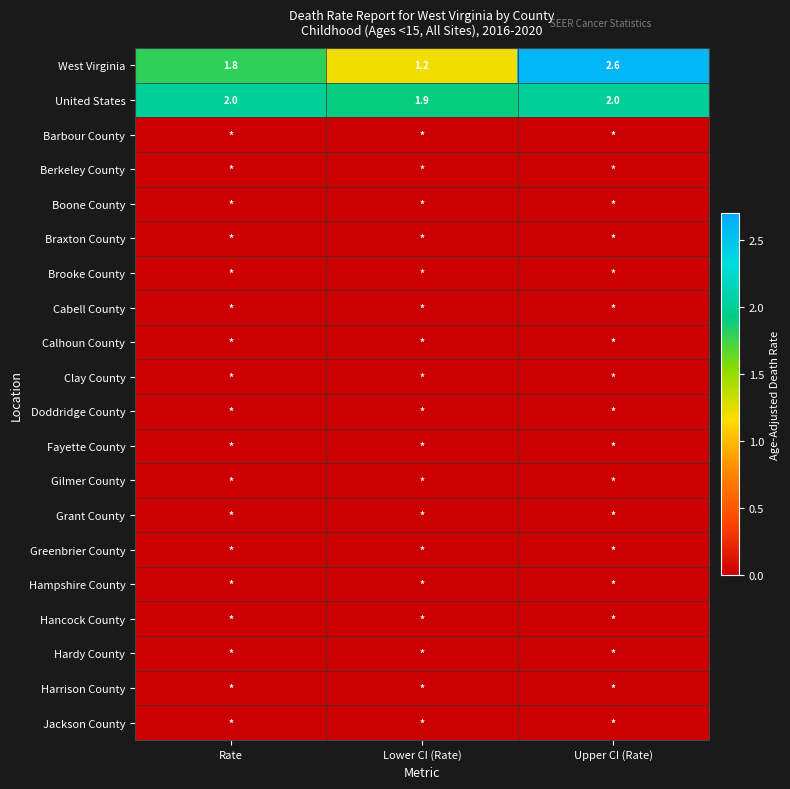

At which category is the sum across all series the highest?

Upper CI (Rate)